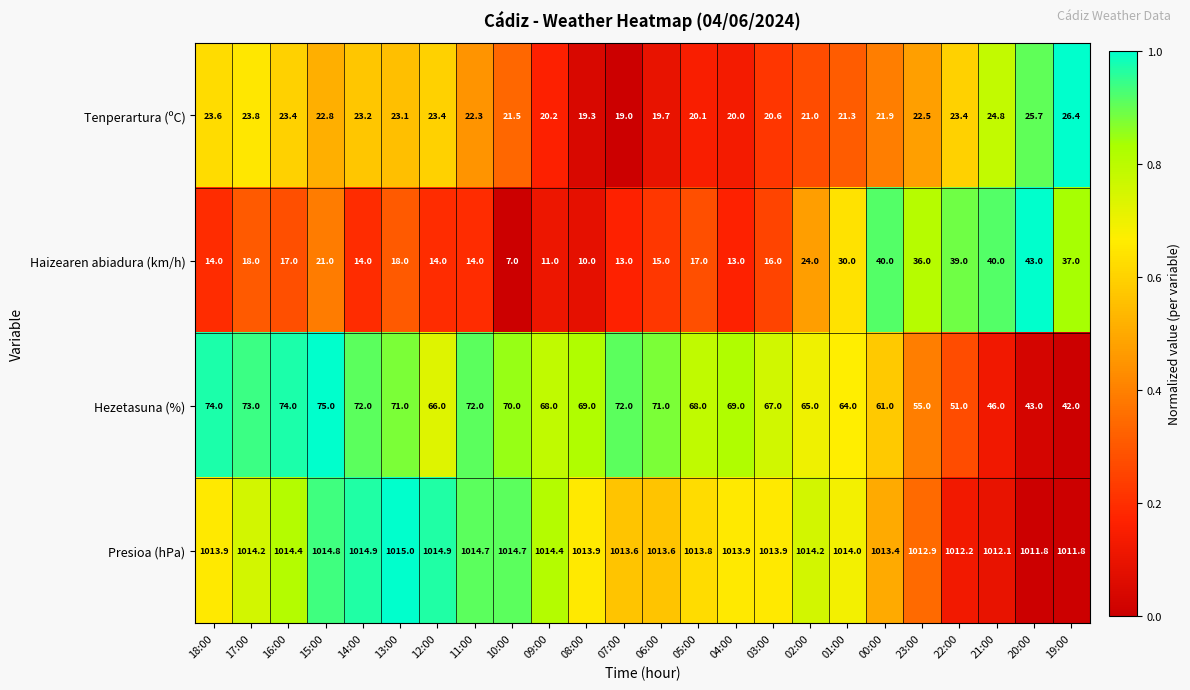

What is the difference between the highest and lowest values at 08:00?

1003.9